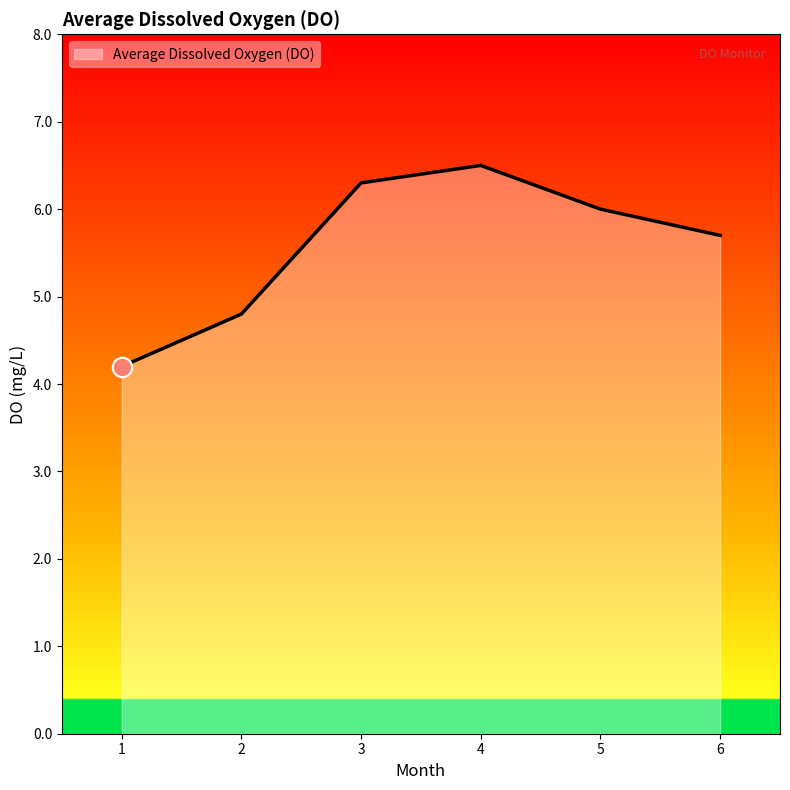

Reading right to left, list all the values displayed in this chart.

6=5.7	5=6.0	4=6.5	3=6.3	2=4.8	1=4.2